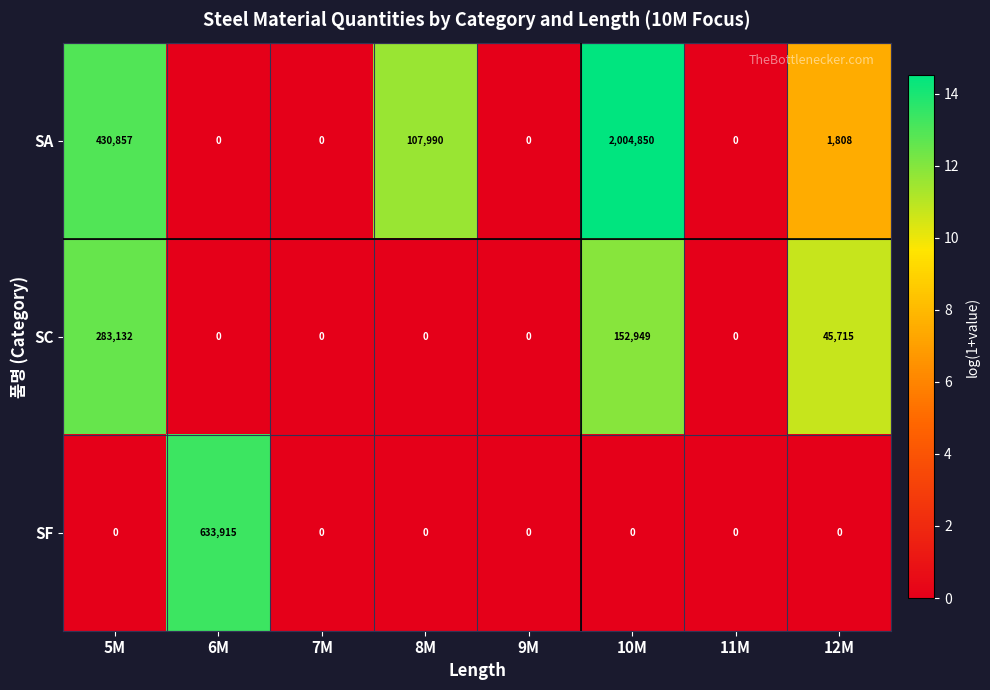

What is the sum of the SC values at 10M and 12M?

198664